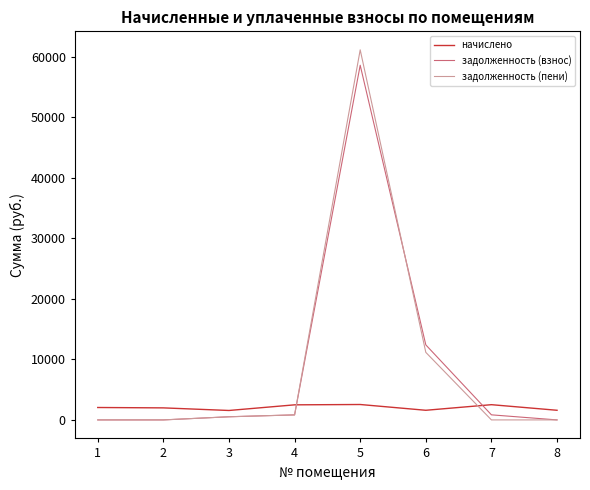

What is the difference between the highest and lowest values at 2?

1987.0